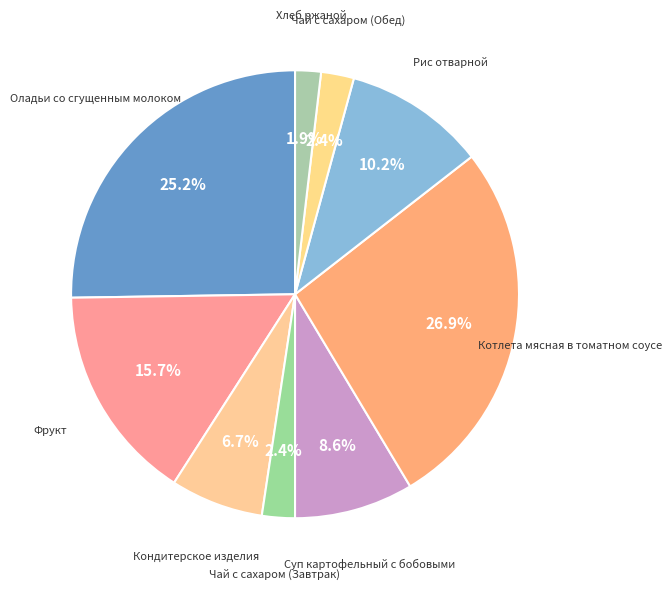

Which category has the smallest portion of the pie?

Хлеб ржаной